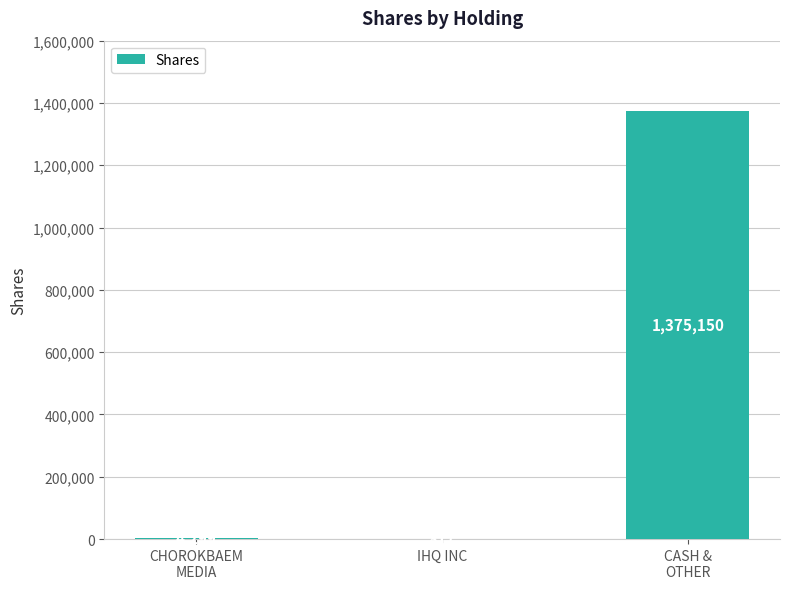

The value at CHOROKBAEM
MEDIA is 4299. True or false?

True